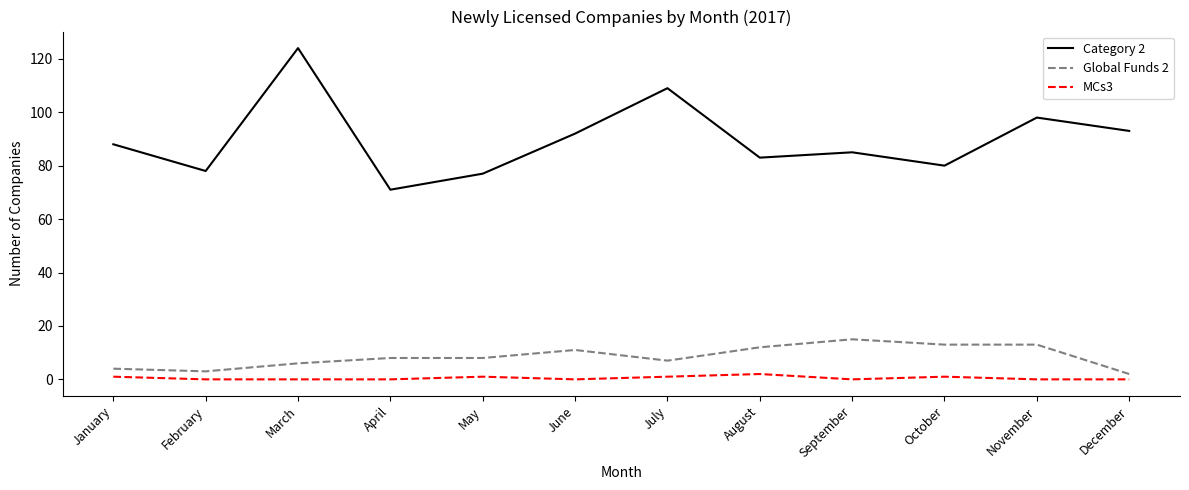

The value of Global Funds 2 at September is 15. True or false?

True